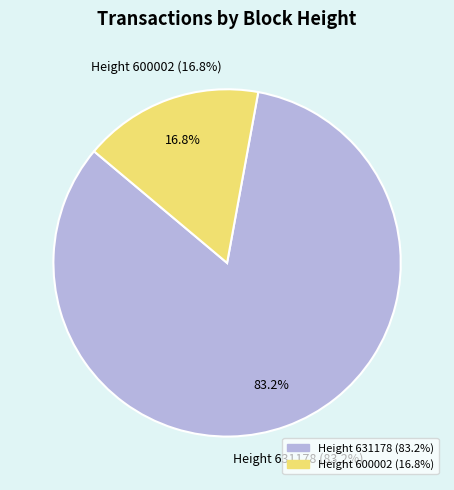

What percentage is the 631178 slice, to the nearest percent?

83%